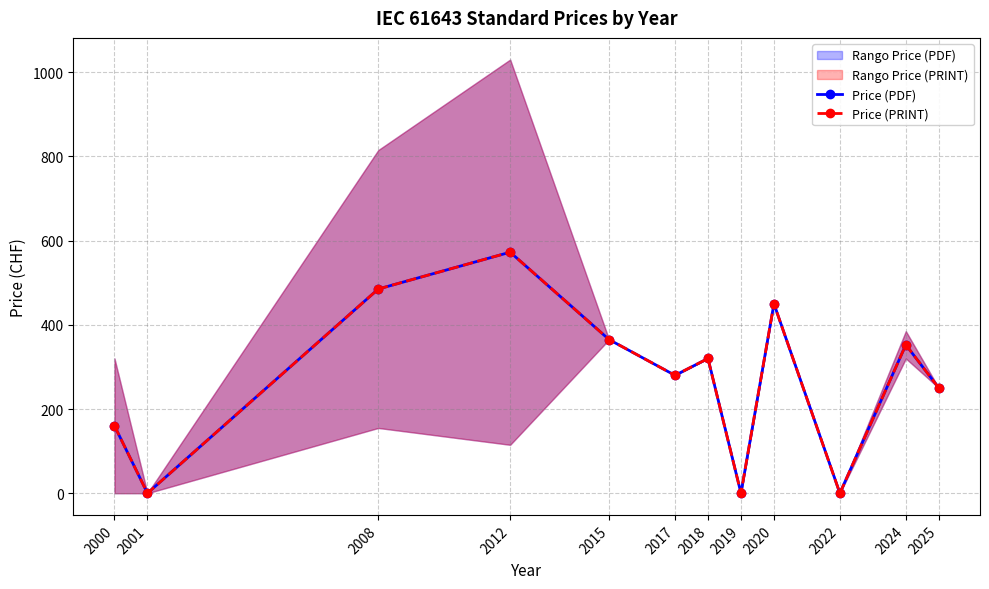

What is the value of the Price (PRINT) point at the 6th from the left?

280.0